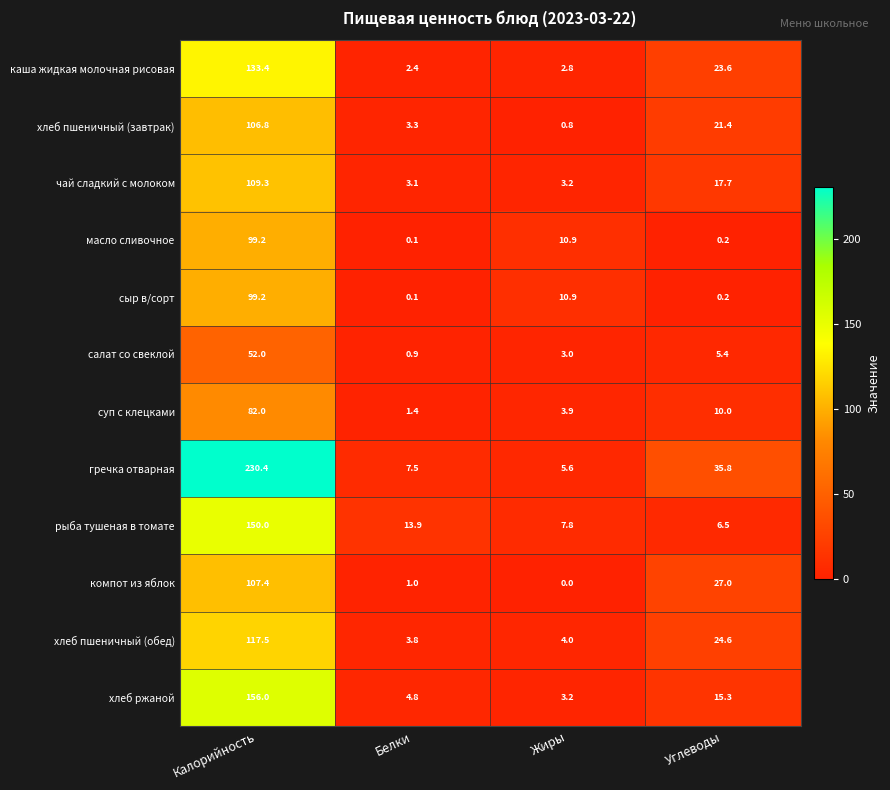

What is the approximate value of суп с клецками at Жиры?

3.9